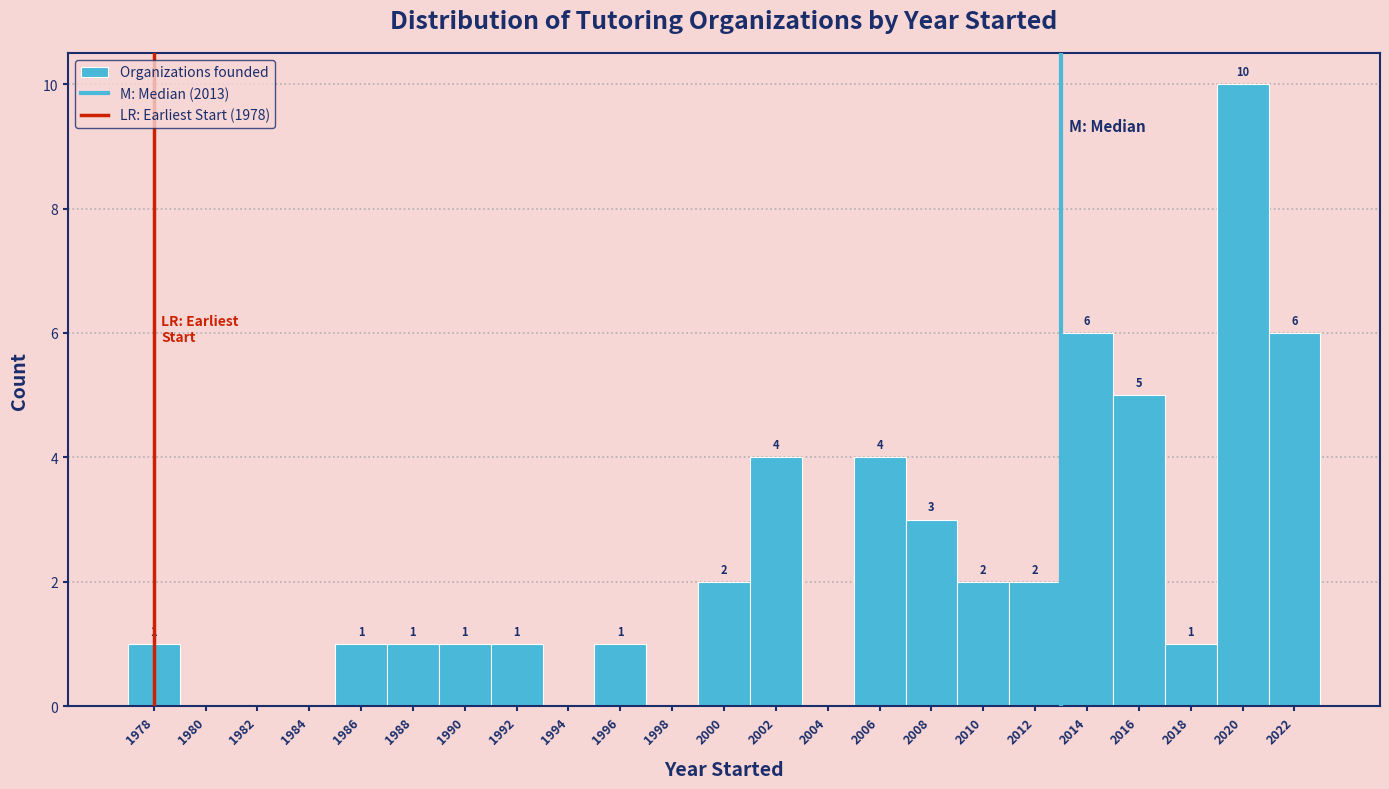

Over which range of the x-axis is the bar tallest?

2019 to 2021